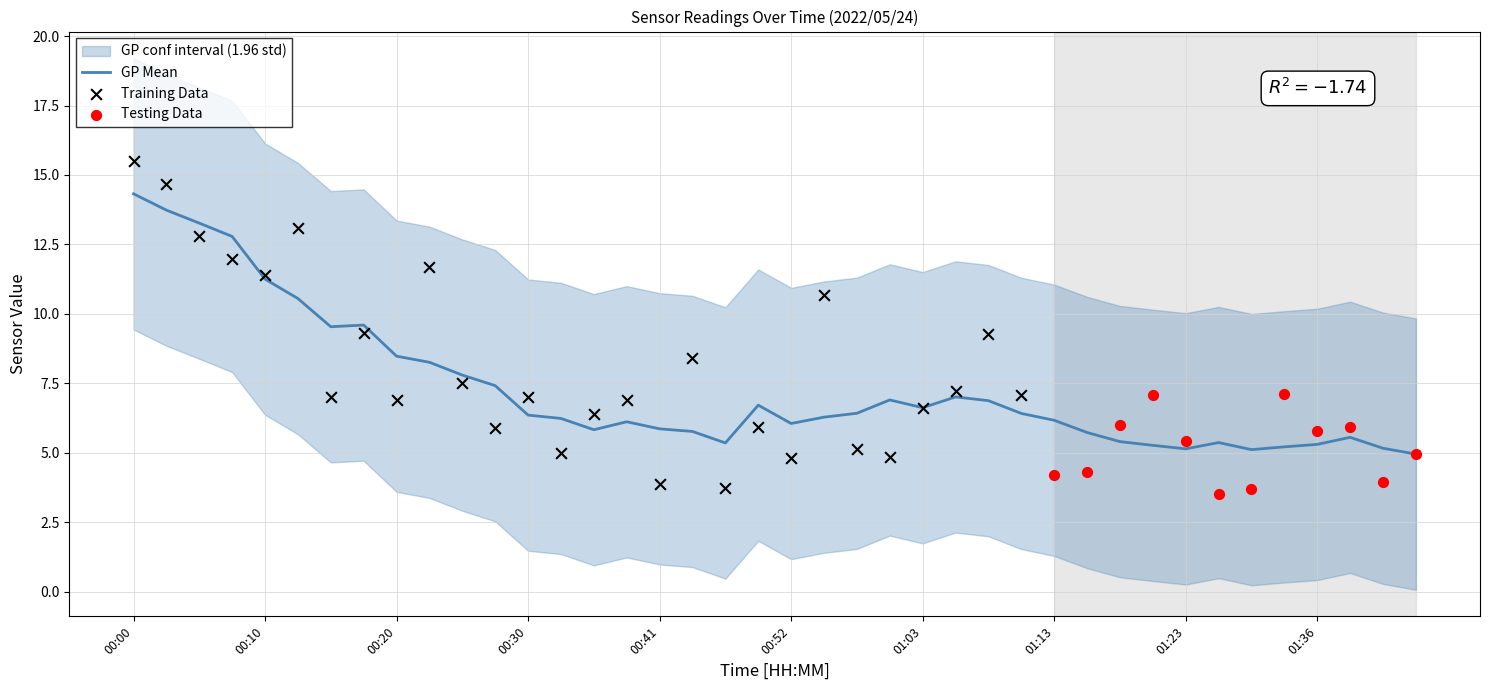

True or false: GP Mean has a value of 14.3 at 00:00.

True